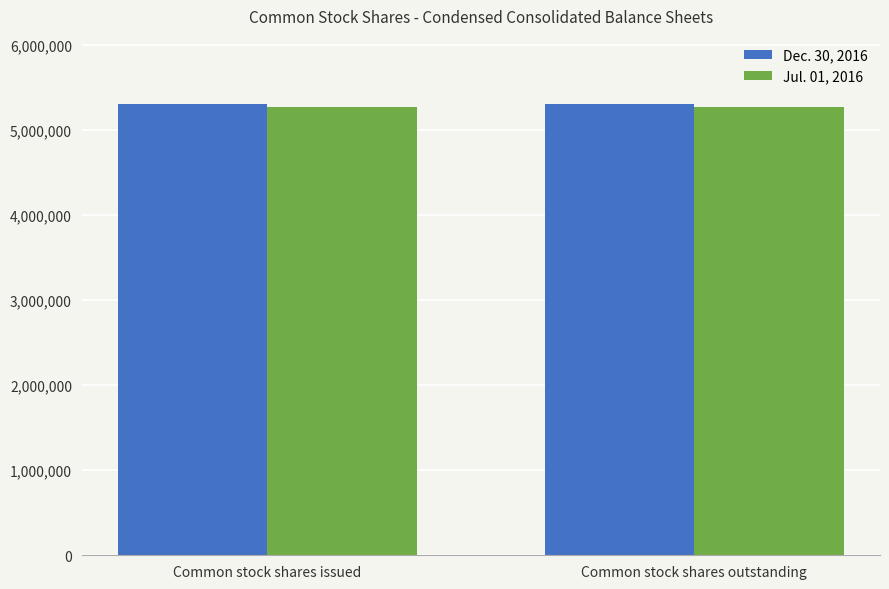

What is the maximum value shown in the chart?

5306298